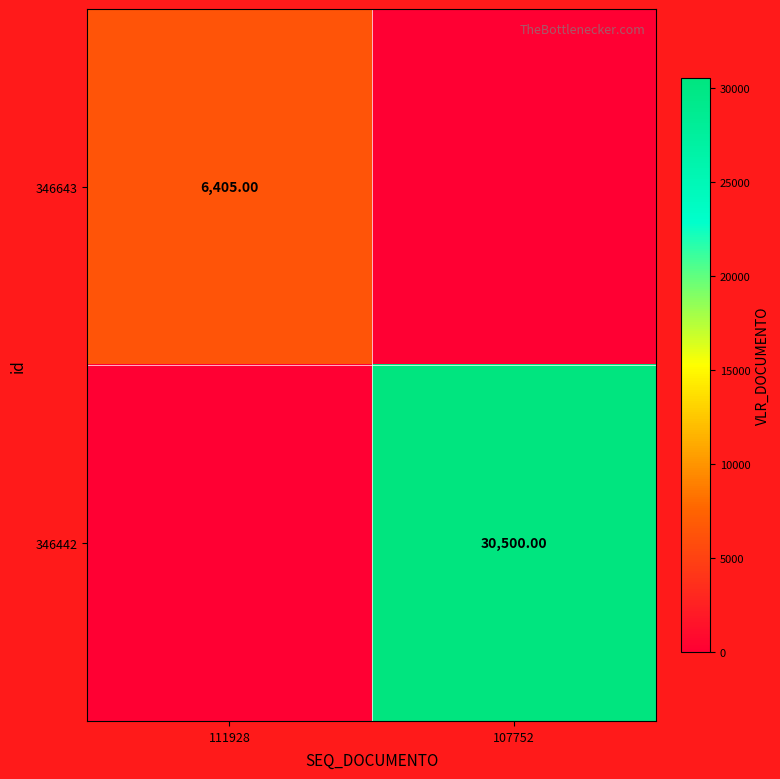

Which series has the largest range (max minus min)?

346442